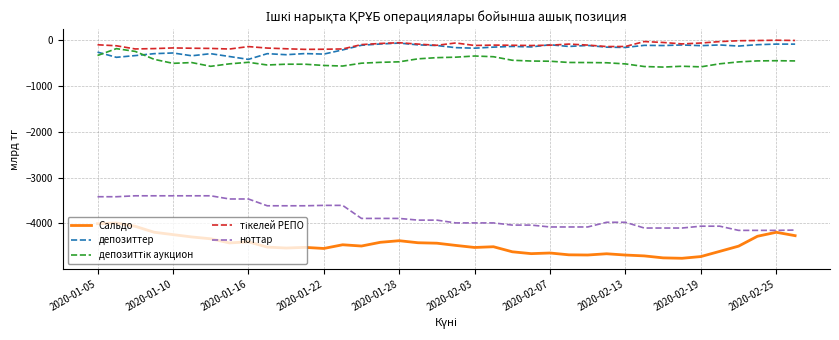

What is the average value of the Сальдо series?

-4462.9